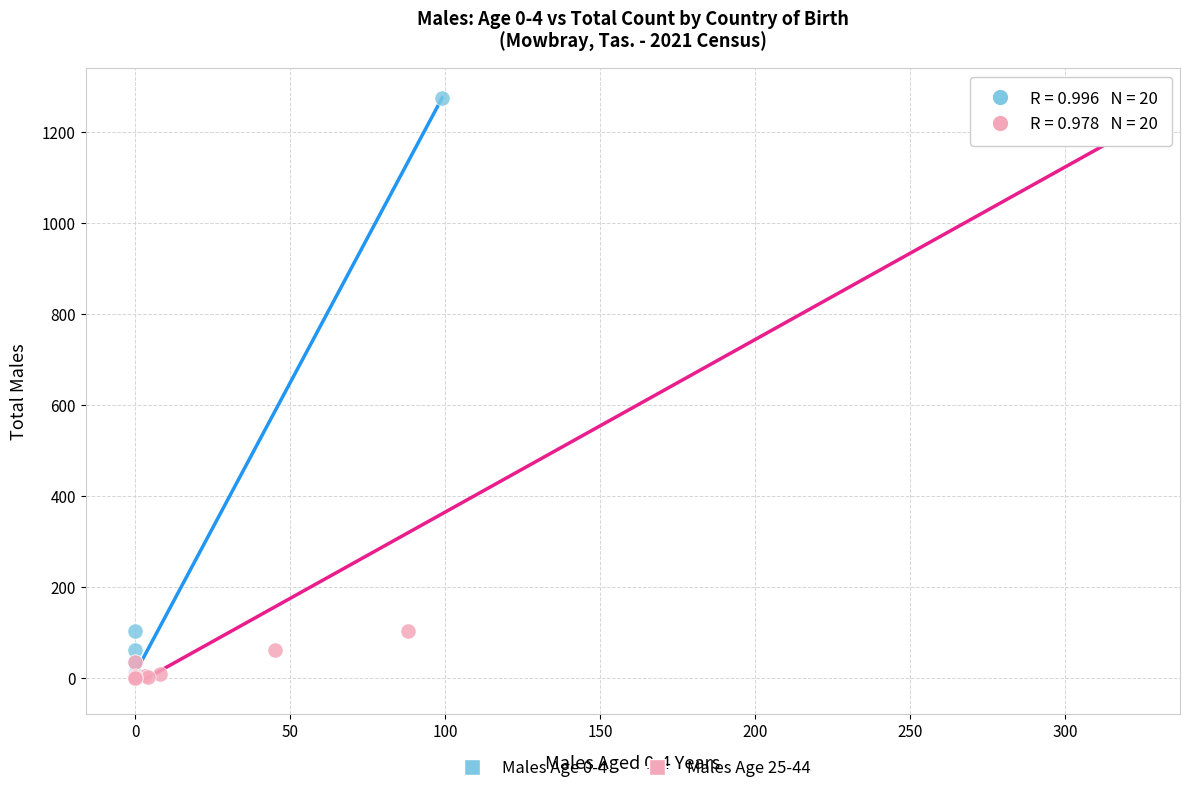

What are all the series names shown in the legend?

Males Age 0-4, Males Age 25-44